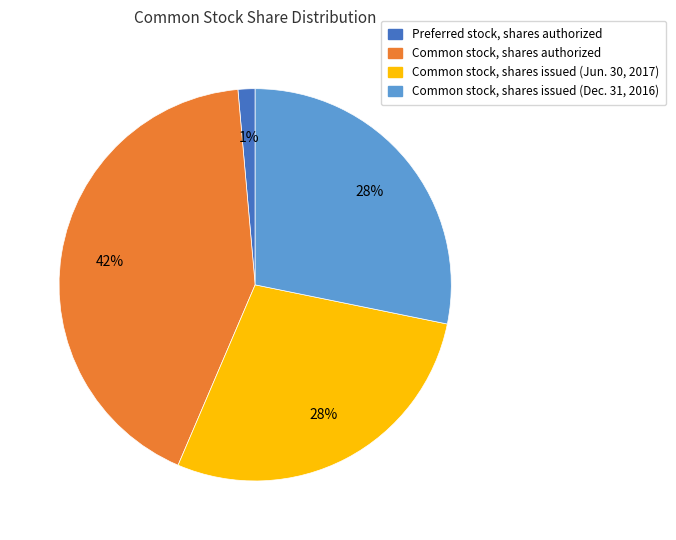

Which has a higher value, Common stock, shares issued (Dec. 31, 2016) or Common stock, shares authorized?

Common stock, shares authorized